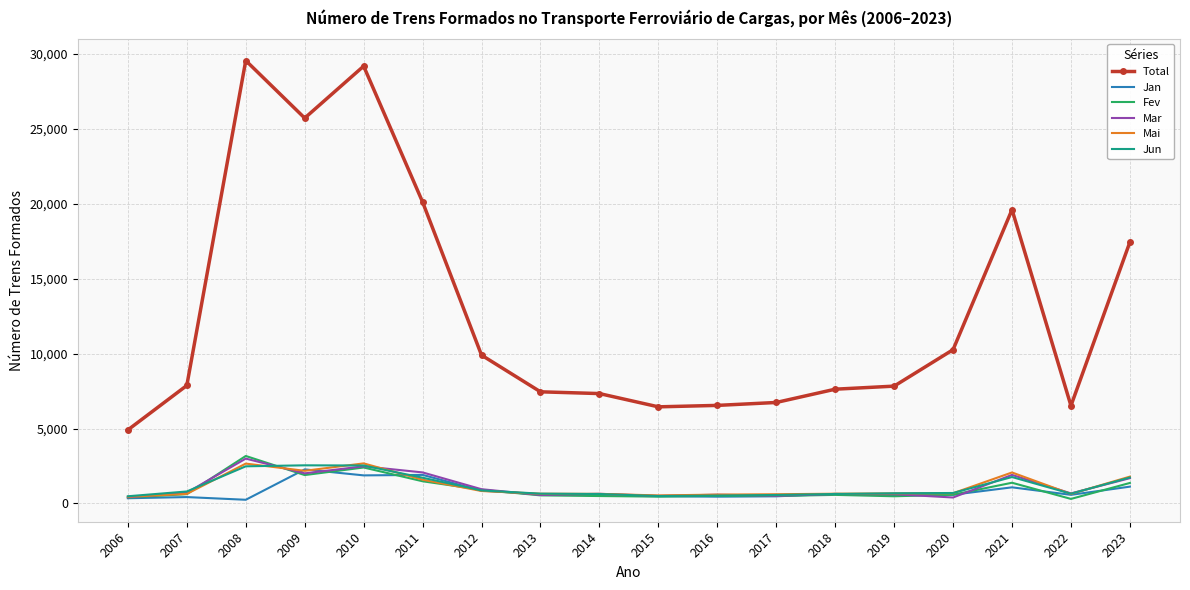

Which category has the lowest value in the Total series?

2006